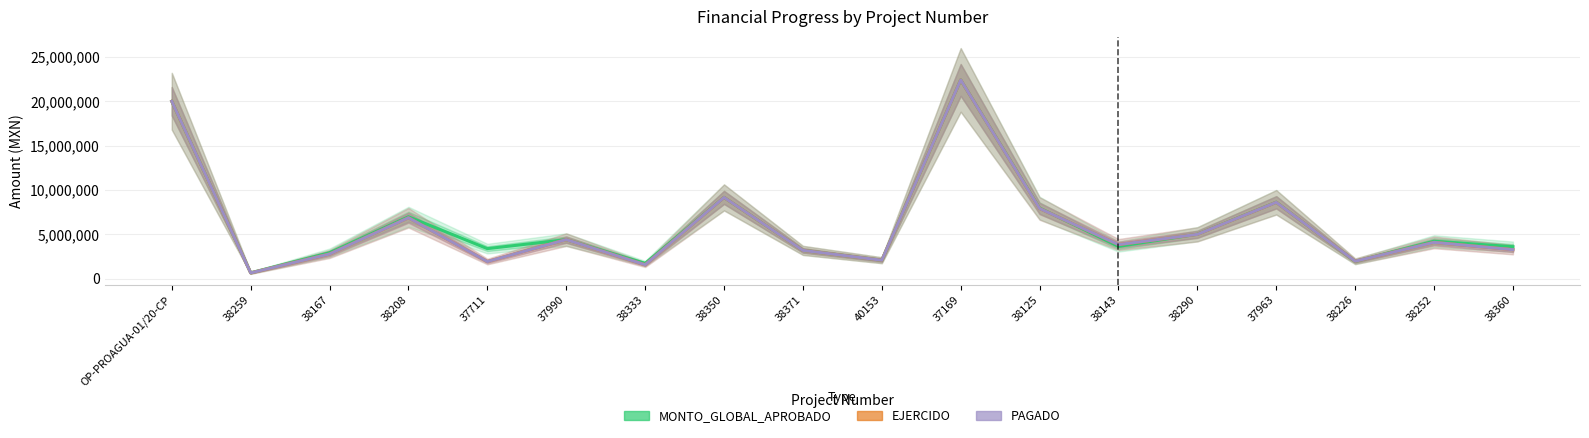

At which label does EJERCIDO first exceed 4107624?

OP-PROAGUA-01/20-CP